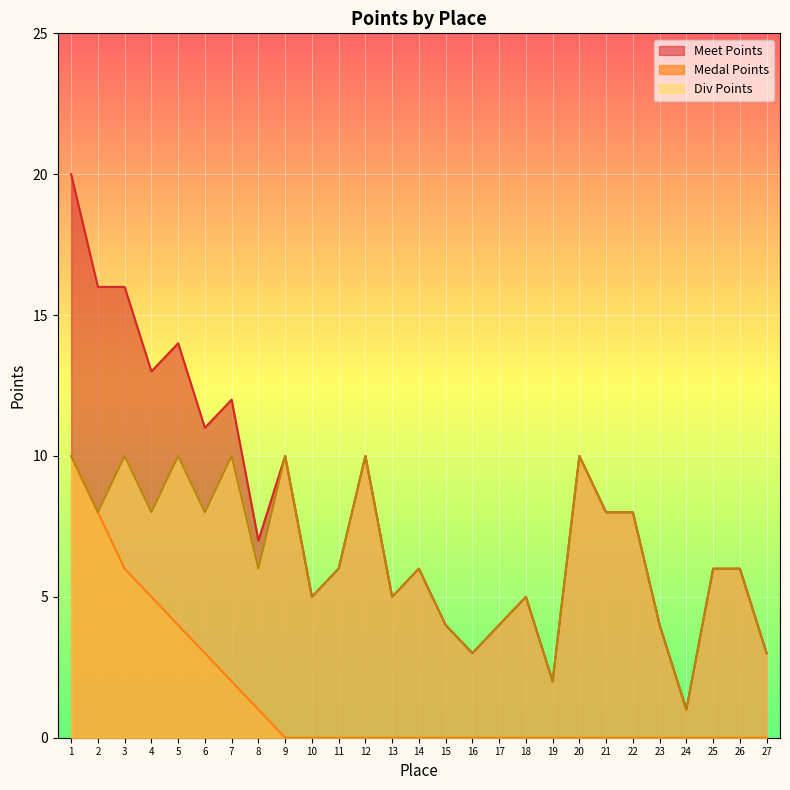

At which label is Medal Points closest to 5?

4